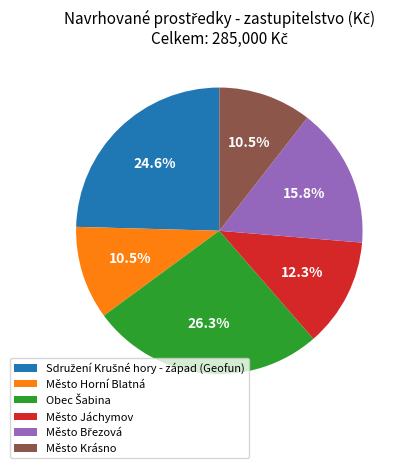

Do Město Horní Blatná and Město Jáchymov together represent more than half of the pie?

No